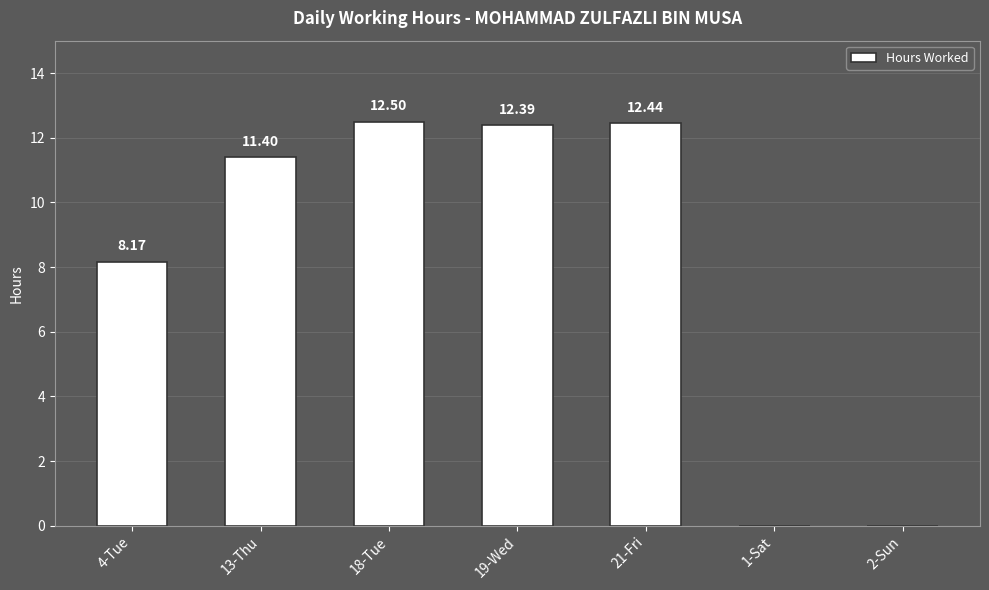

What is the difference between the values at 2-Sun and 19-Wed?

12.4